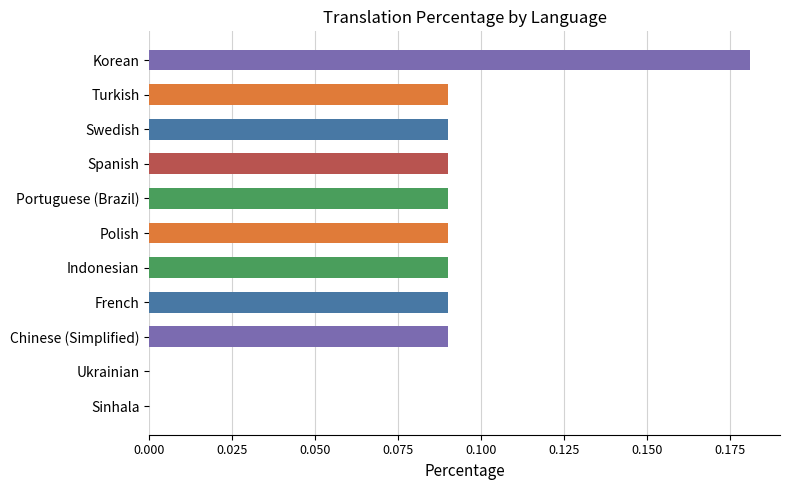

What is the sum of all values?

0.9